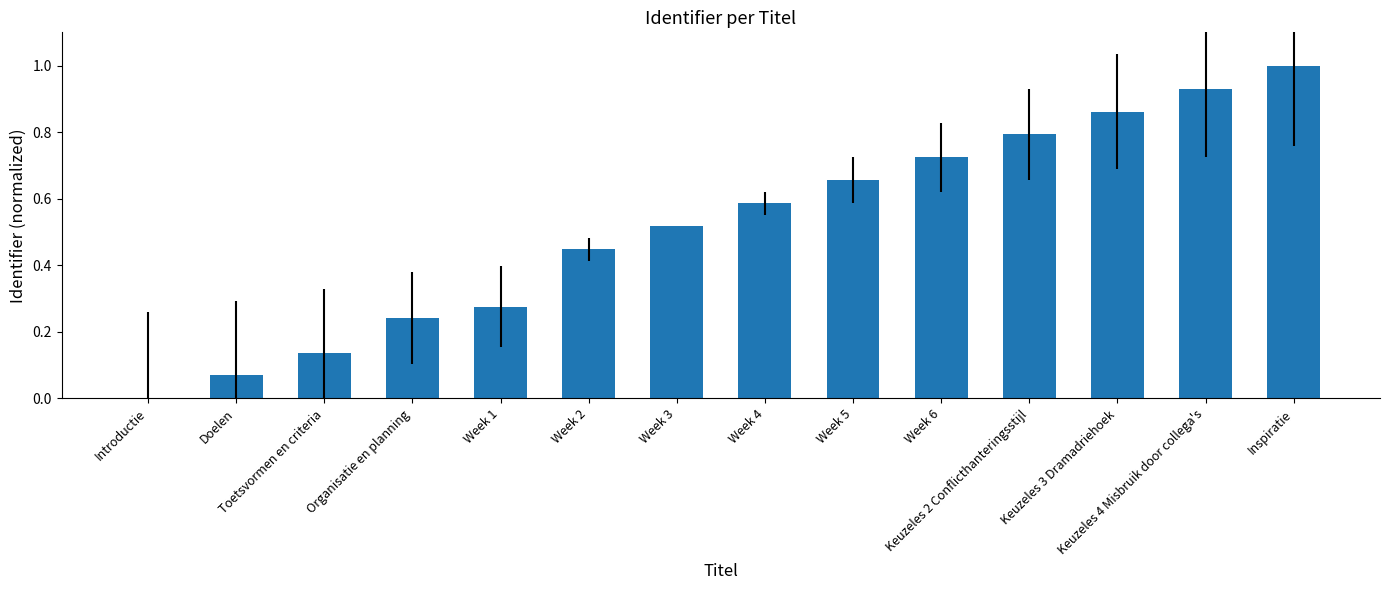

What is the greatest value displayed?

1.0